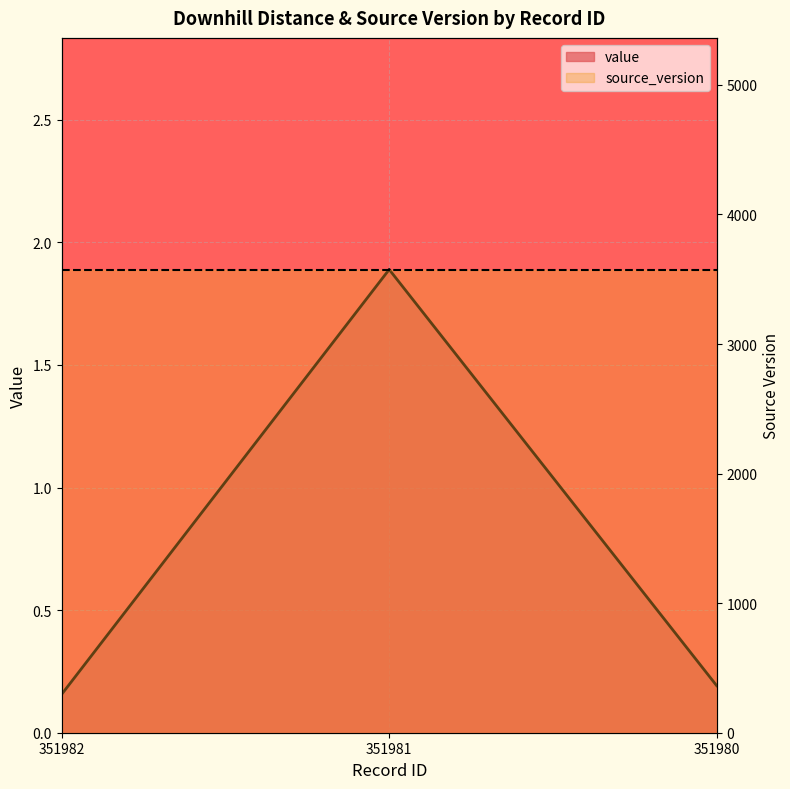

The chart shows a value of 0.2 at 351982. True or false?

True